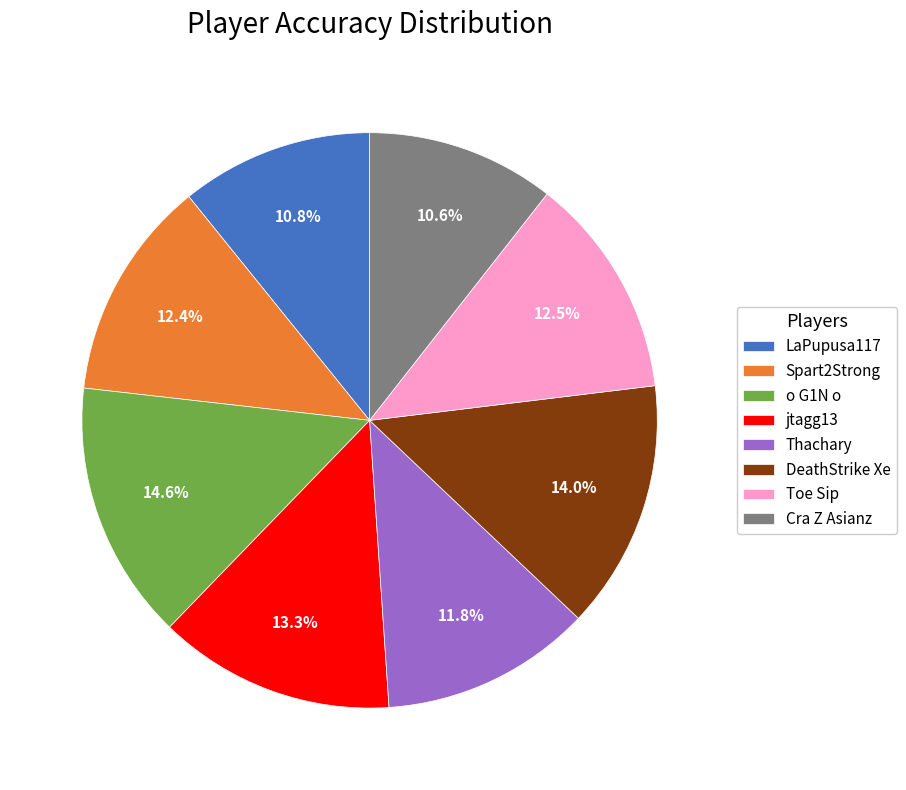

Is Cra Z Asianz the majority of the pie?

No